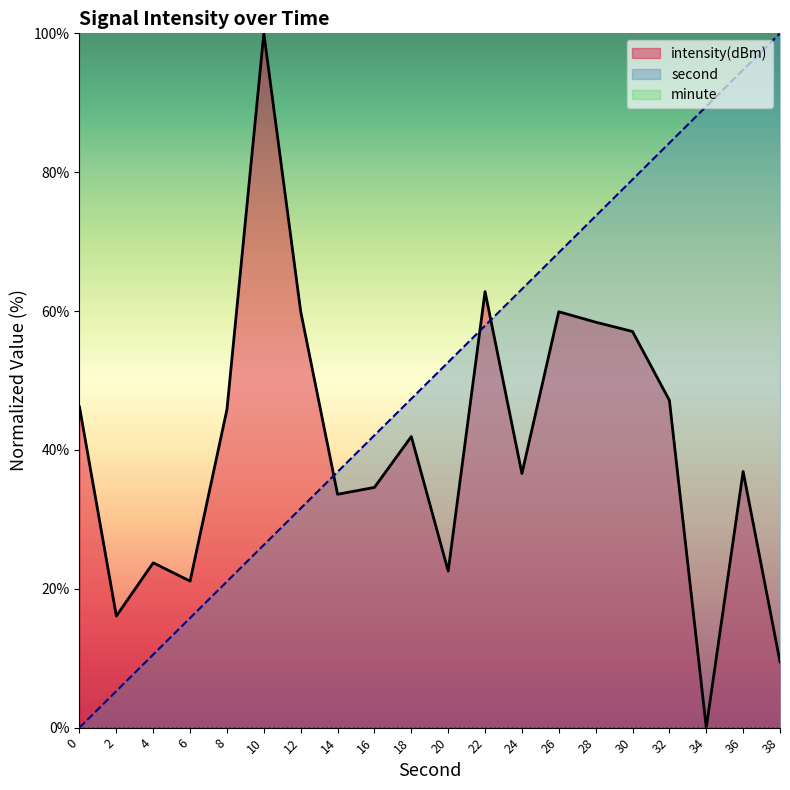

How many times do intensity and second cross each other?

3